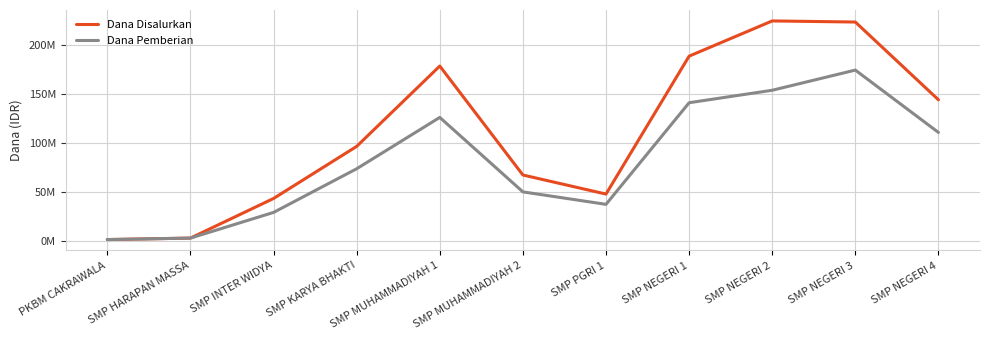

Does the chart have visible grid lines?

Yes